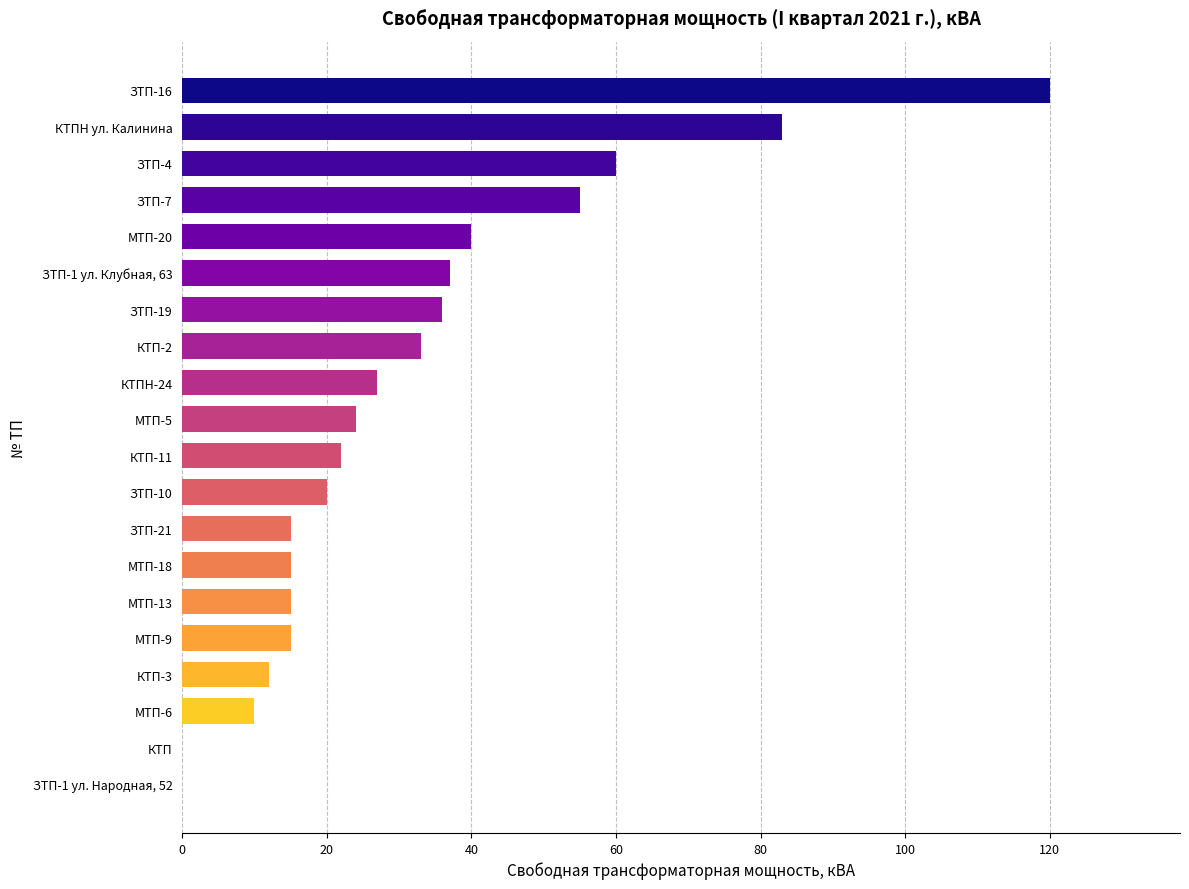

What is the sum of the values at КТП-2 and ЗТП-7?

88